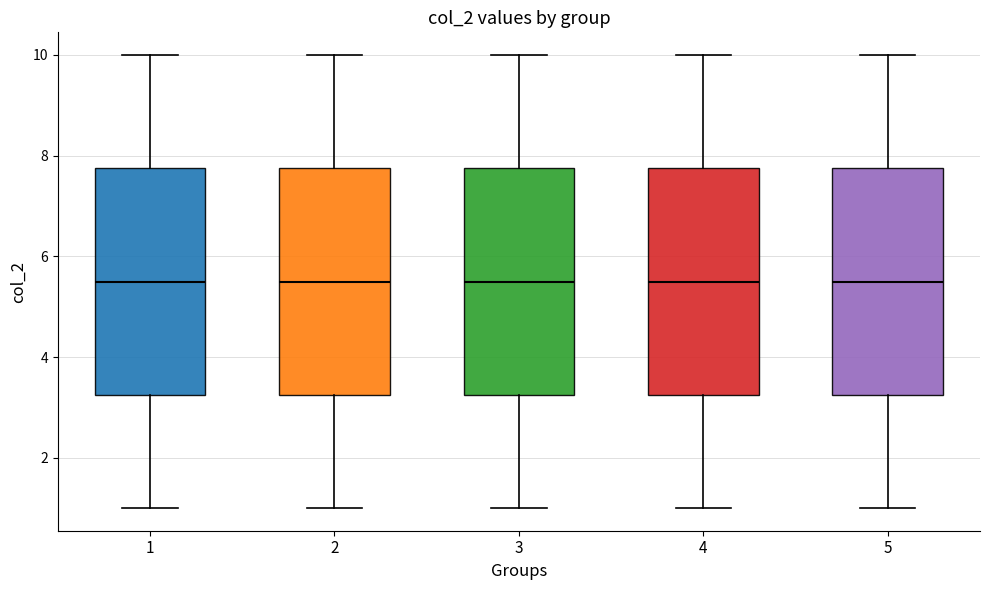

Reading left to right, transcribe this box plot: for each box, give where its median line is, the range the box spans, and where its two whiskers end, as read against the y-axis. The values are not printed on the chart, so give them approximately, as read against the axis.

1: median 5.6, box 3.2 to 7.8, whiskers 1.0 to 10.0
2: median 5.6, box 3.2 to 7.8, whiskers 1.0 to 10.0
3: median 5.6, box 3.2 to 7.8, whiskers 1.0 to 10.0
4: median 5.6, box 3.2 to 7.8, whiskers 1.0 to 10.0
5: median 5.6, box 3.2 to 7.8, whiskers 1.0 to 10.0